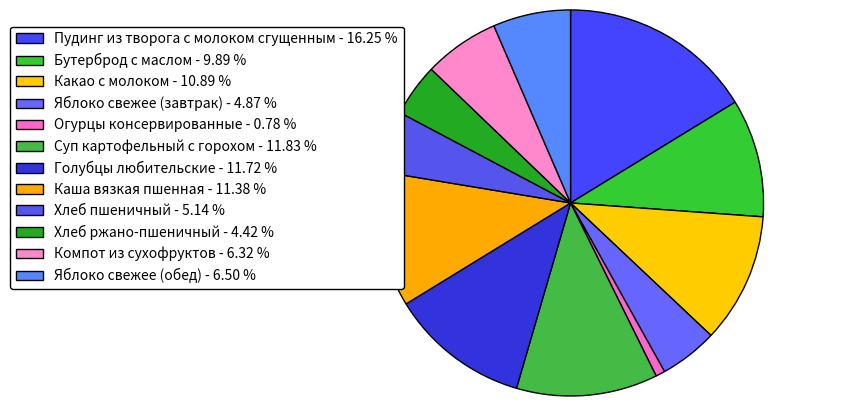

Does Яблоко свежее (завтрак) account for over 50% of the chart?

No